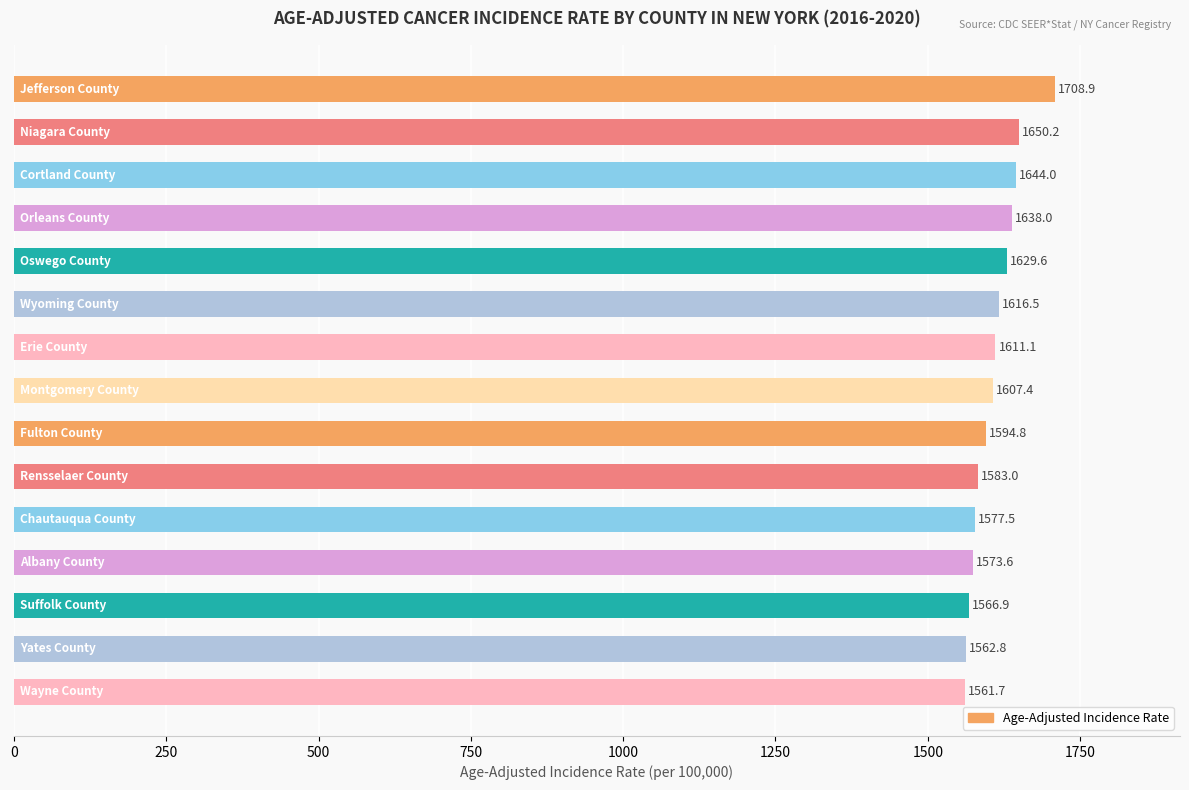

How many data points does each series have?

15